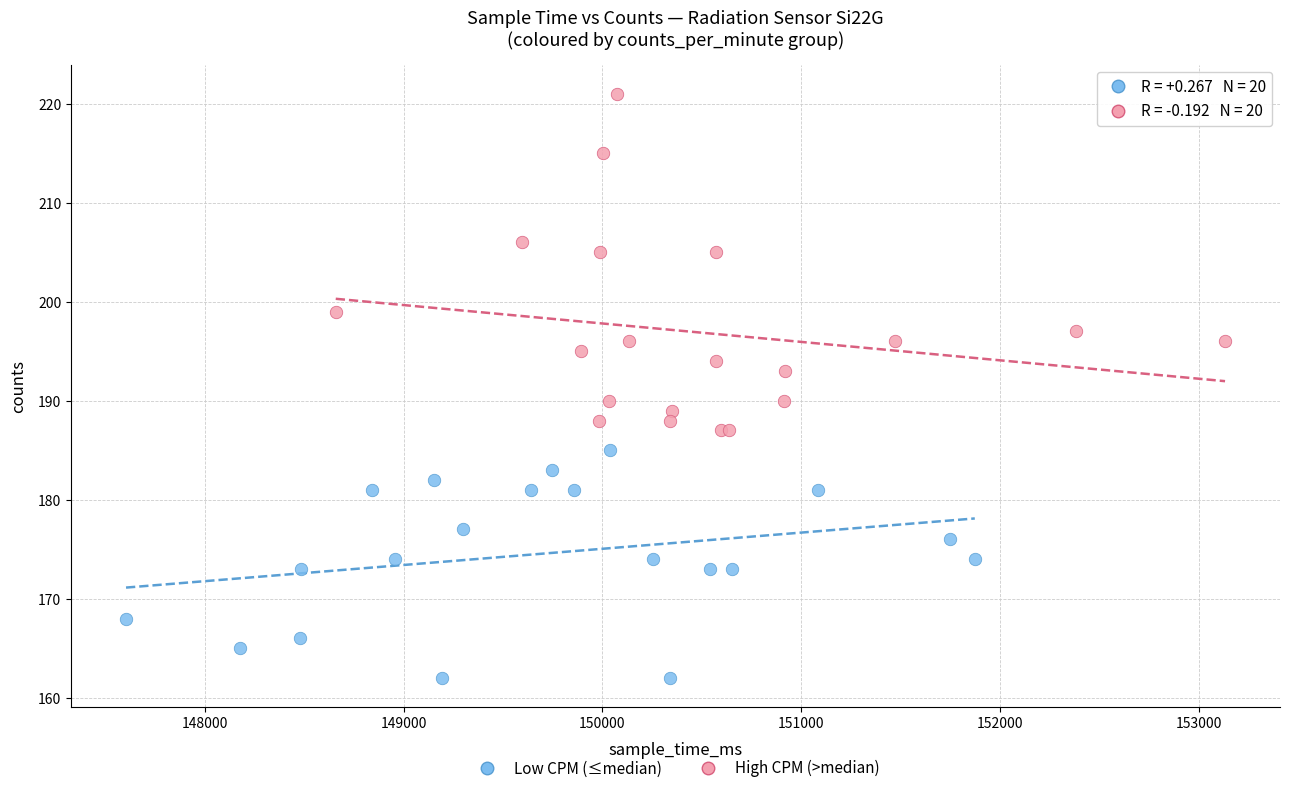

What are all the series names shown in the legend?

Low CPM (≤median), High CPM (>median)